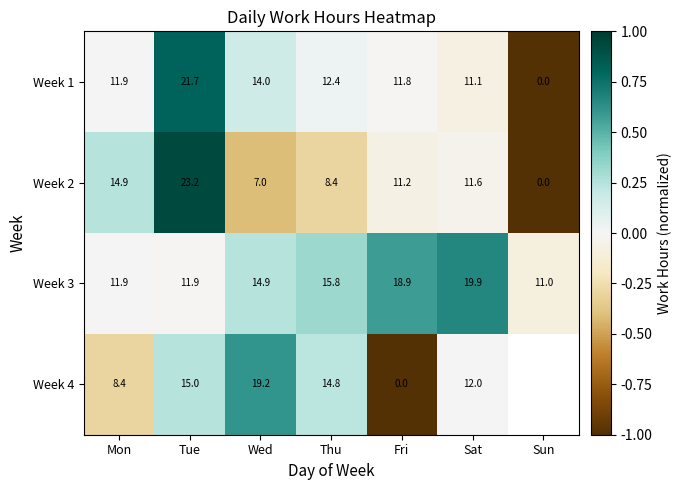

At which label does Week 1 first exceed 11?

Mon